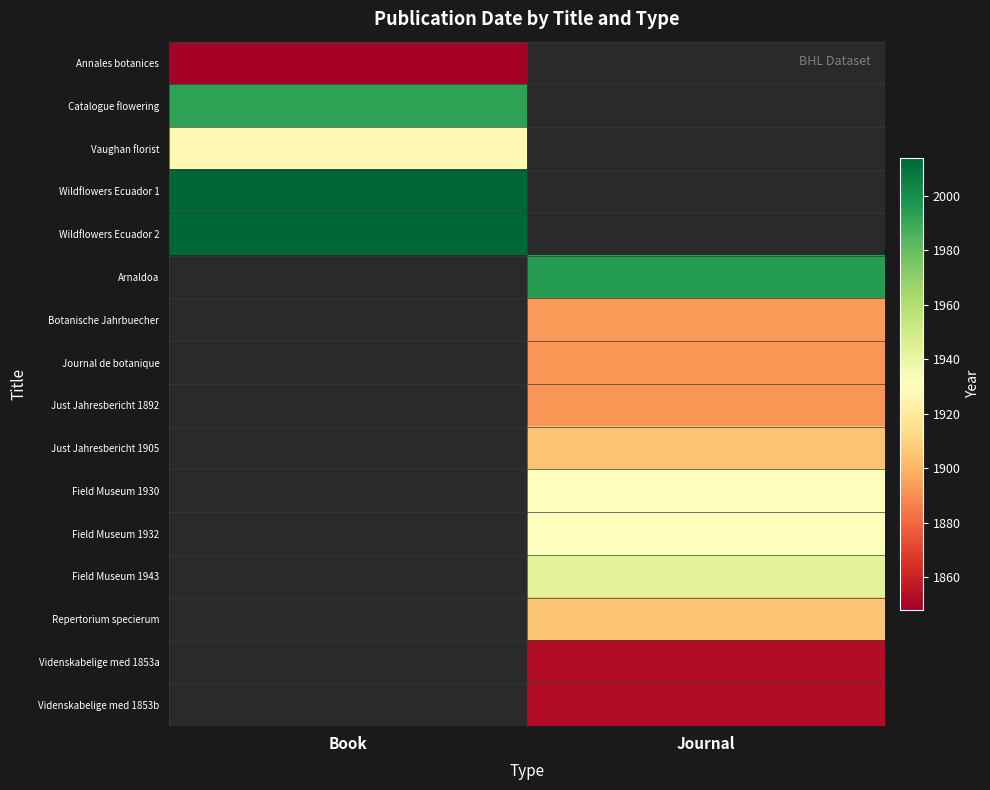

Is the value of Wildflowers Ecuador 1 at Journal greater than the value of Vaughan florist at Book?

No